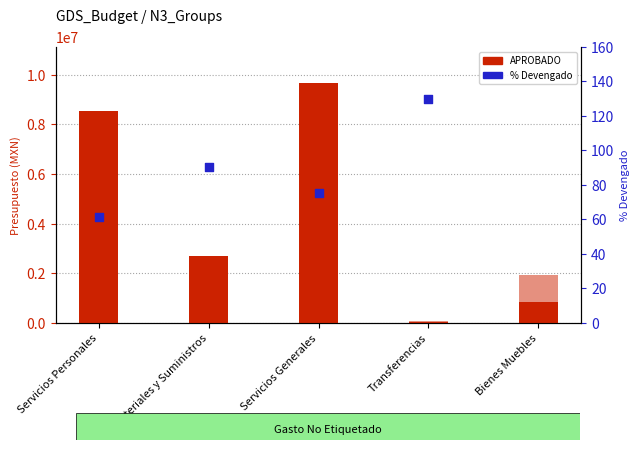

What is the total value across all series at Bienes Muebles?

2796099.9